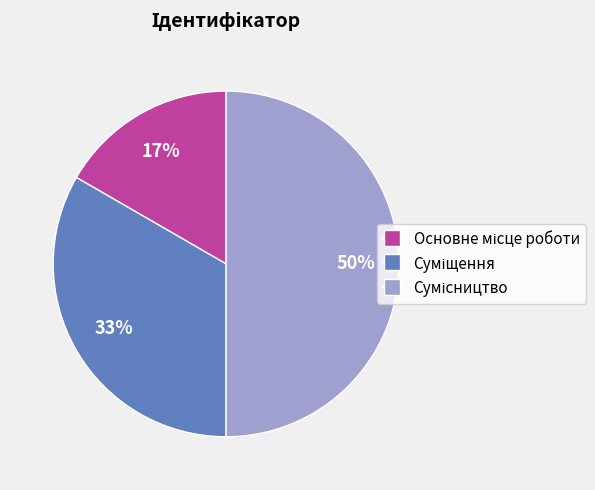

To the nearest percent, what is the difference between the largest and smallest slice percentages?

33%